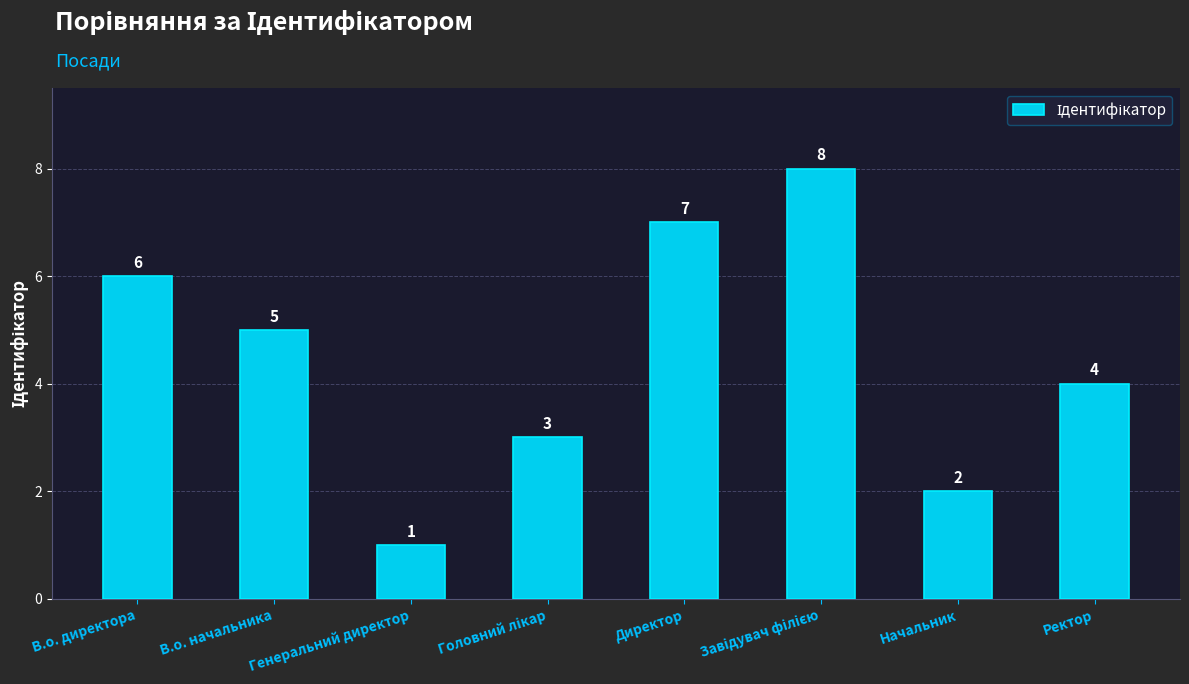

Reading left to right, transcribe all the data shown in this chart.

6	5	1	3	7	8	2	4